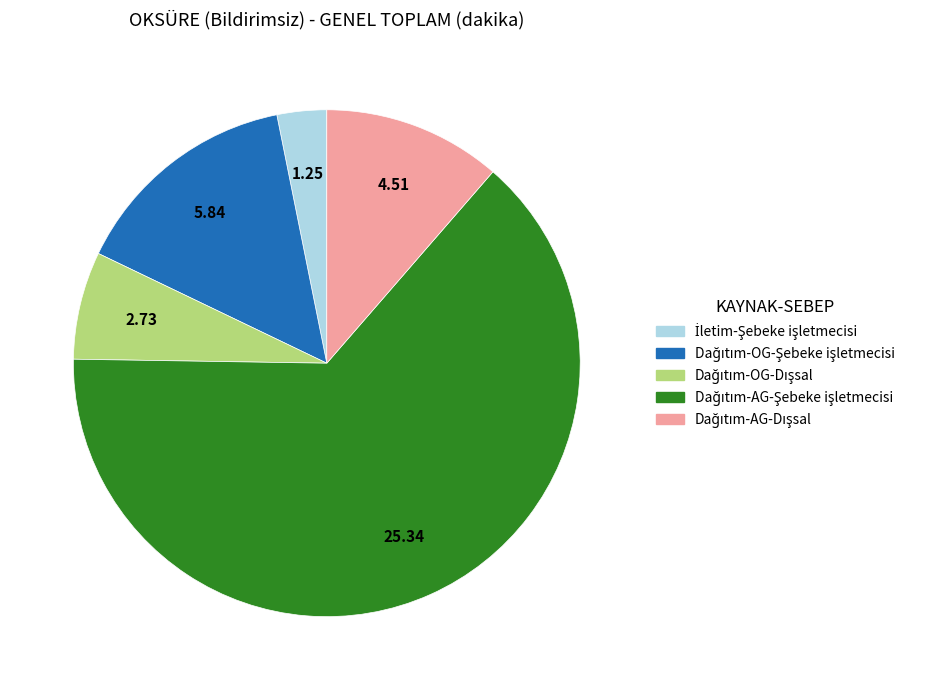

Is there any slice that represents more than half of the pie?

Yes